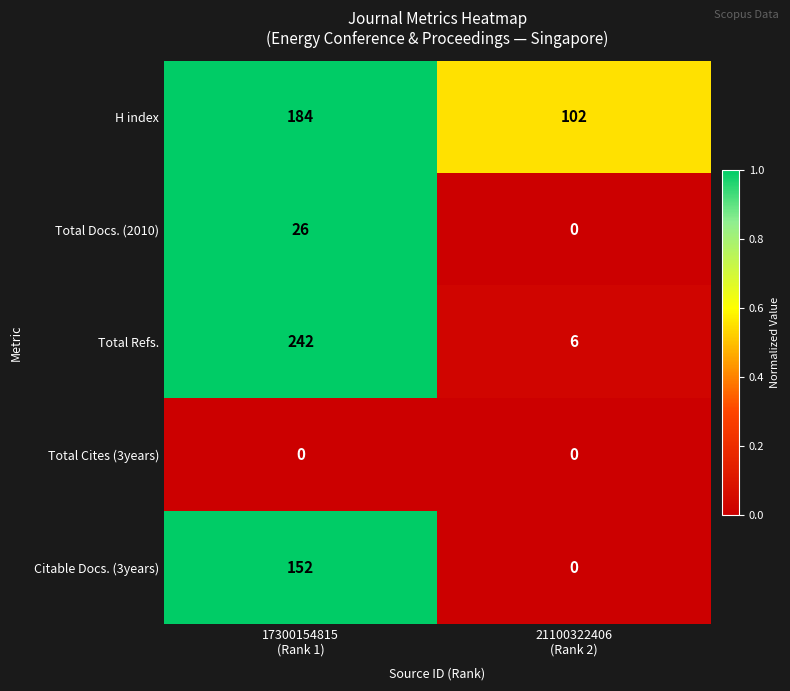

At which category is the sum across all series the highest?

17300154815
(Rank 1)